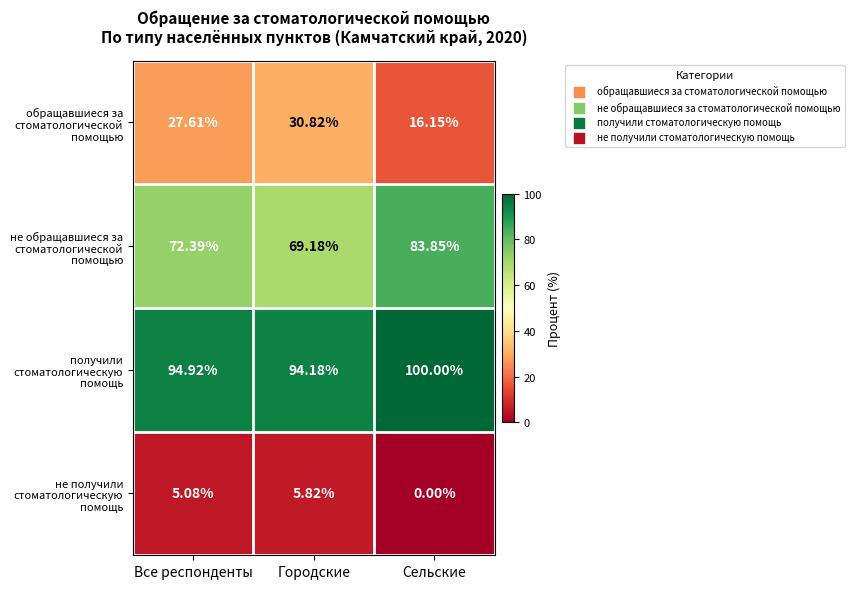

List the series in order of their overall mean, lowest first.

не получили стоматологическую помощь, обращавшиеся за стоматологической помощью, не обращавшиеся за стоматологической помощью, получили стоматологическую помощь